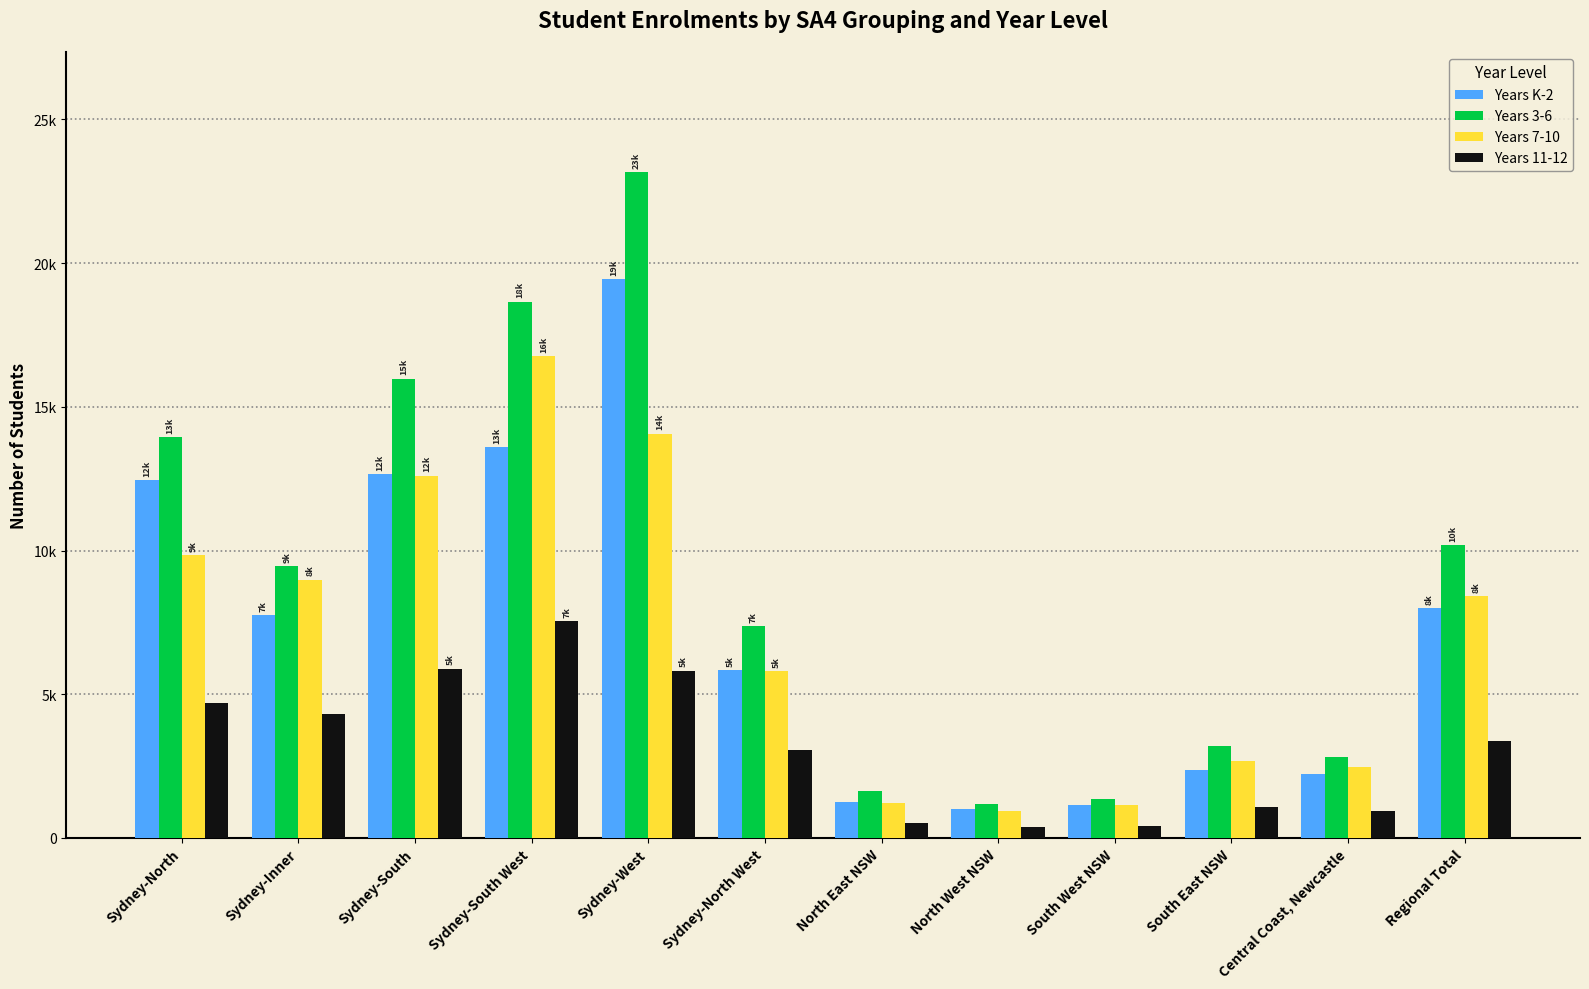

Does the chart contain stacked bars?

No